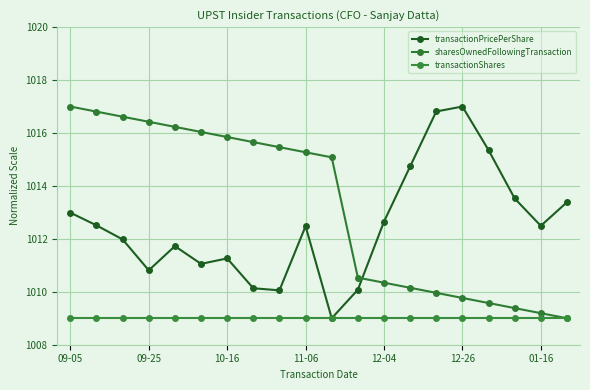

True or false: transactionShares and sharesOwnedFollowingTransaction intersect in this chart.

False